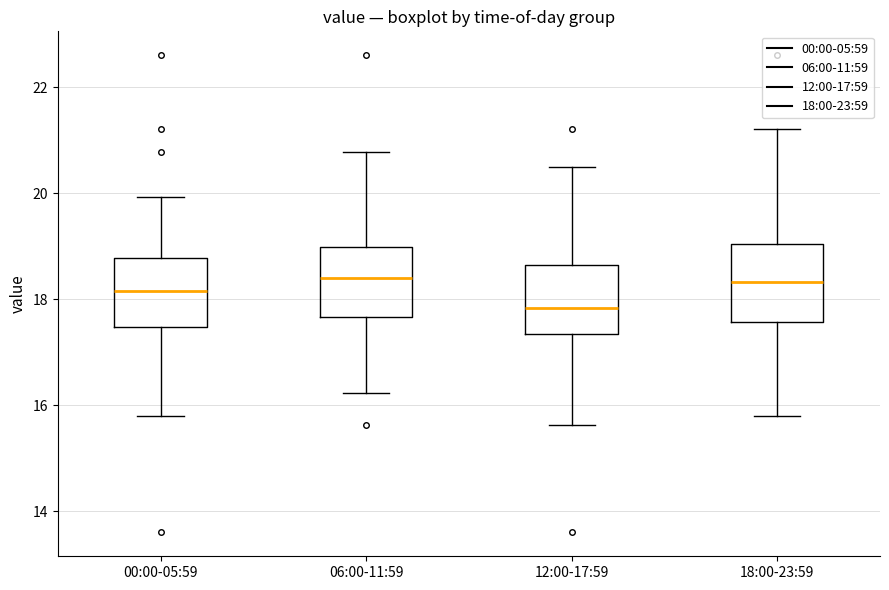

Reading left to right, transcribe this box plot: for each box, give where its median line is, the range the box spans, and where its two whiskers end, as read against the y-axis. The values are not printed on the chart, so give them approximately, as read against the axis.

00:00-05:59: median 18.2, box 17.4 to 18.8, whiskers 15.8 to 20.0
06:00-11:59: median 18.4, box 17.6 to 19.0, whiskers 16.2 to 20.8
12:00-17:59: median 17.8, box 17.4 to 18.6, whiskers 15.6 to 20.6
18:00-23:59: median 18.4, box 17.6 to 19.0, whiskers 15.8 to 21.2